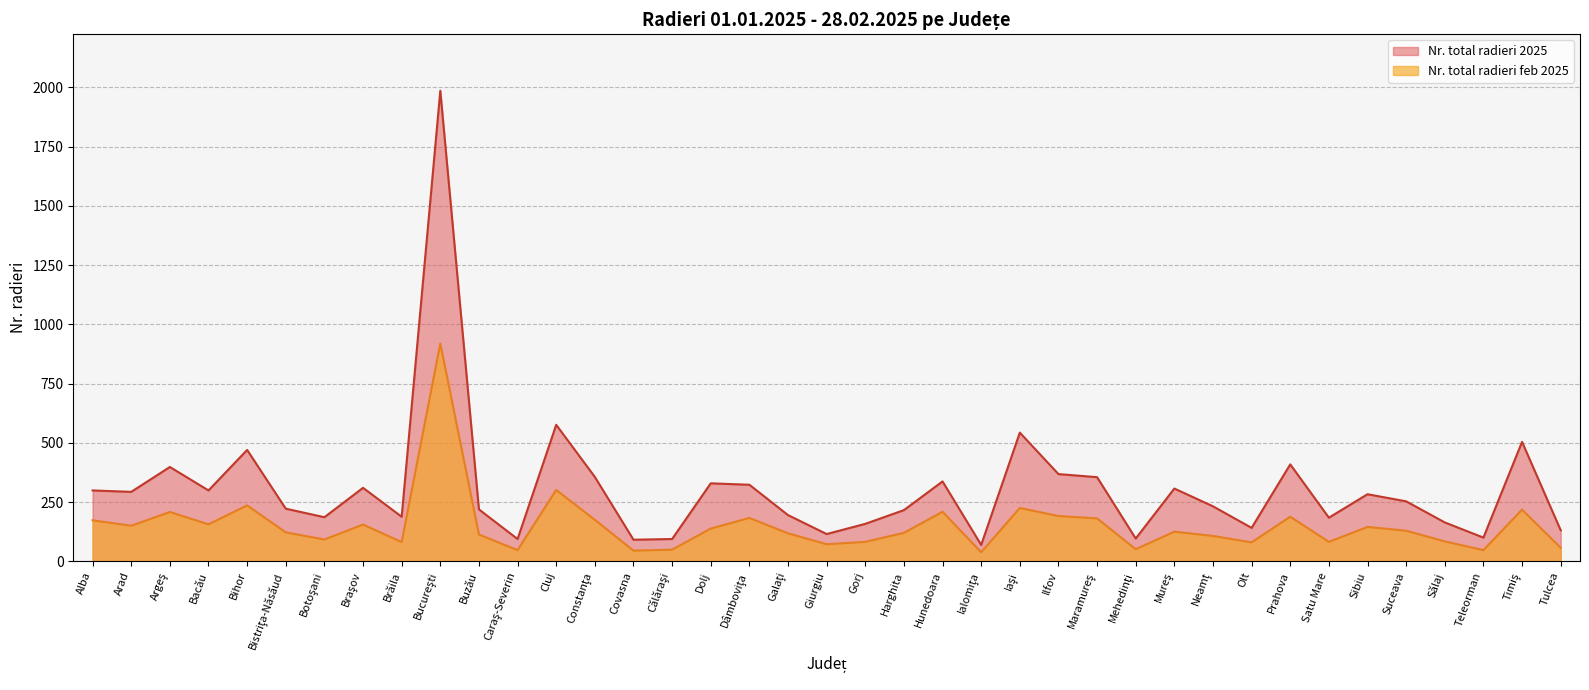

What position from the right is Teleorman?

3